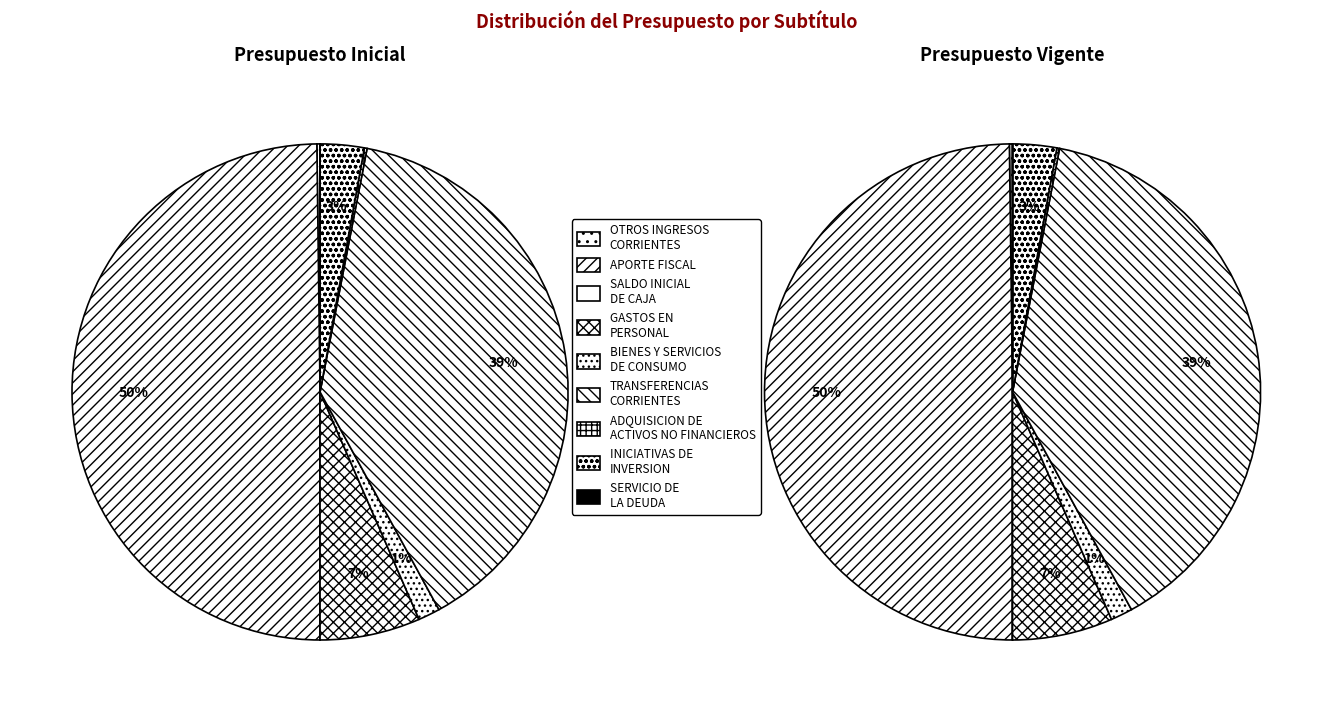

To the nearest percent, what is the average slice percentage?

11%